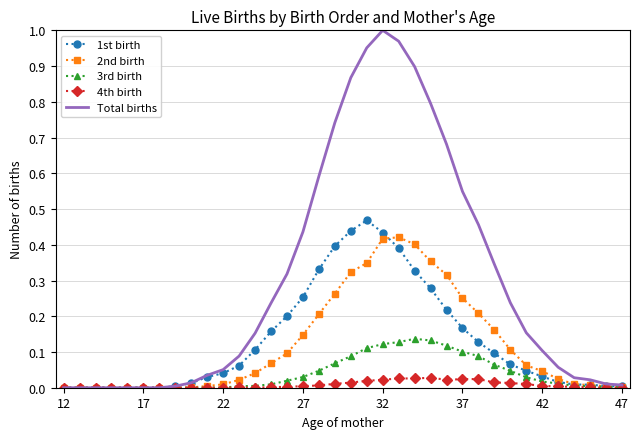

How many distinct data groups are displayed?

5